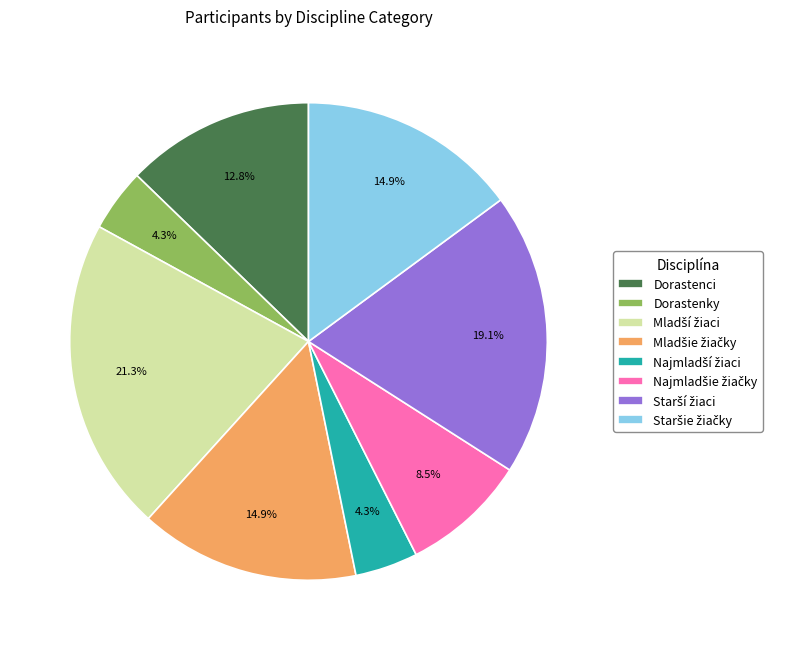

Is there any slice that represents more than half of the pie?

No